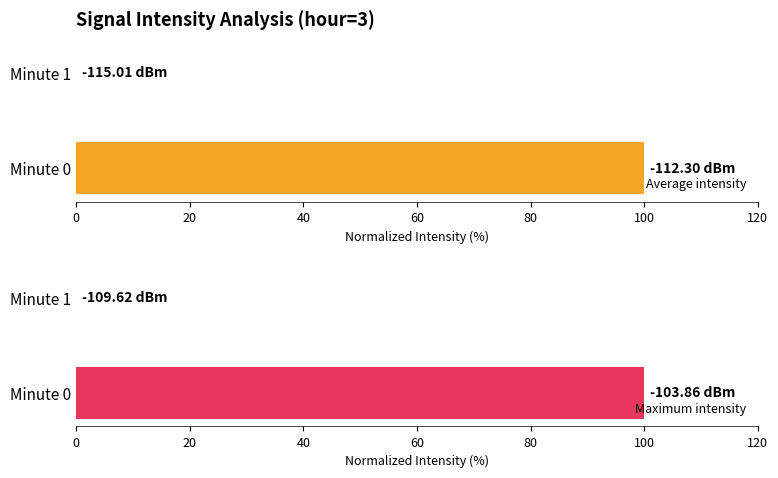

Reading left to right, transcribe all the data shown in this chart.

Average intensity: 100.0	0.0
Maximum intensity: 100.0	0.0